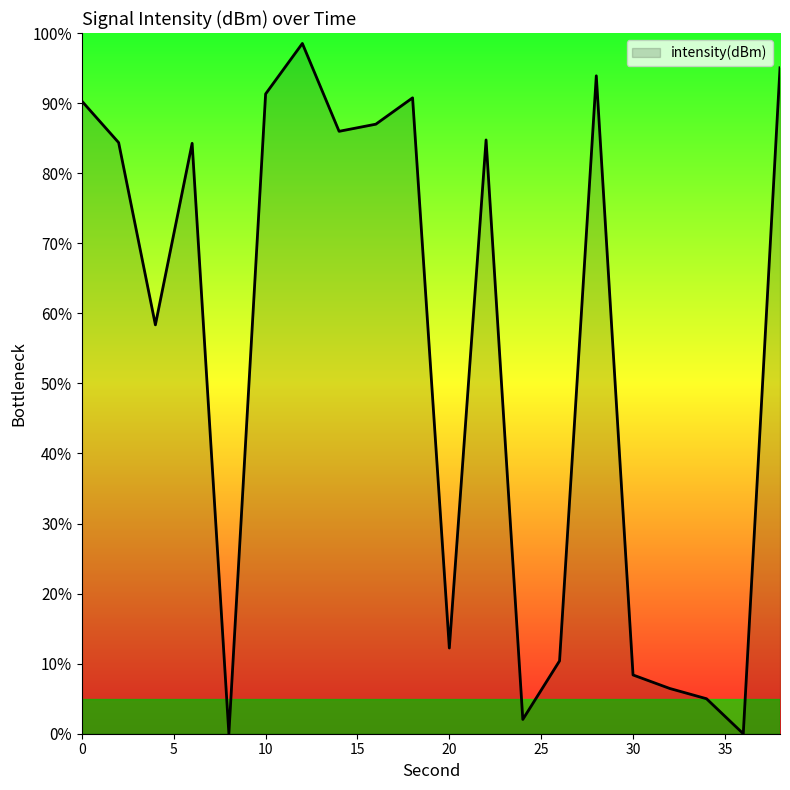

What is the sum of all values?

1088.9